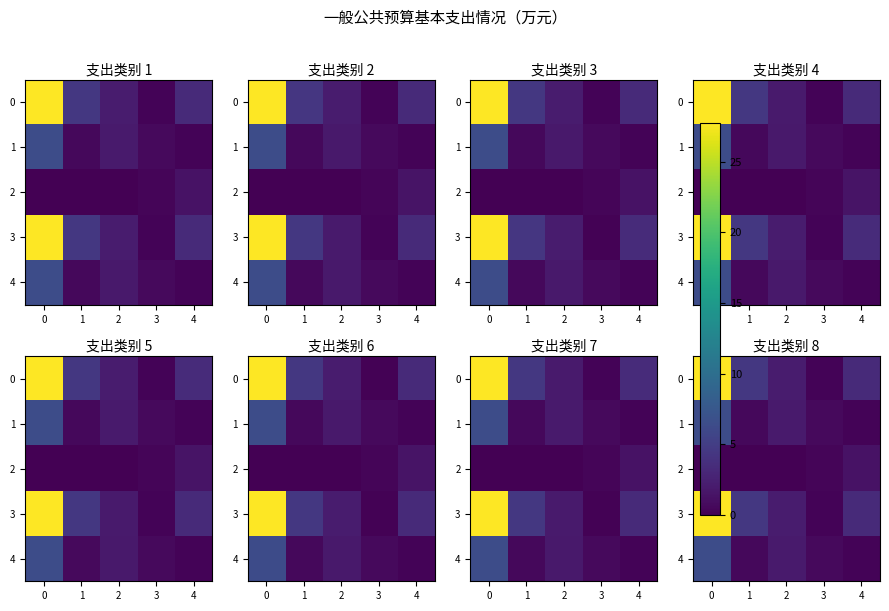

True or false: 1 has a value of 0.2 at 4.

True